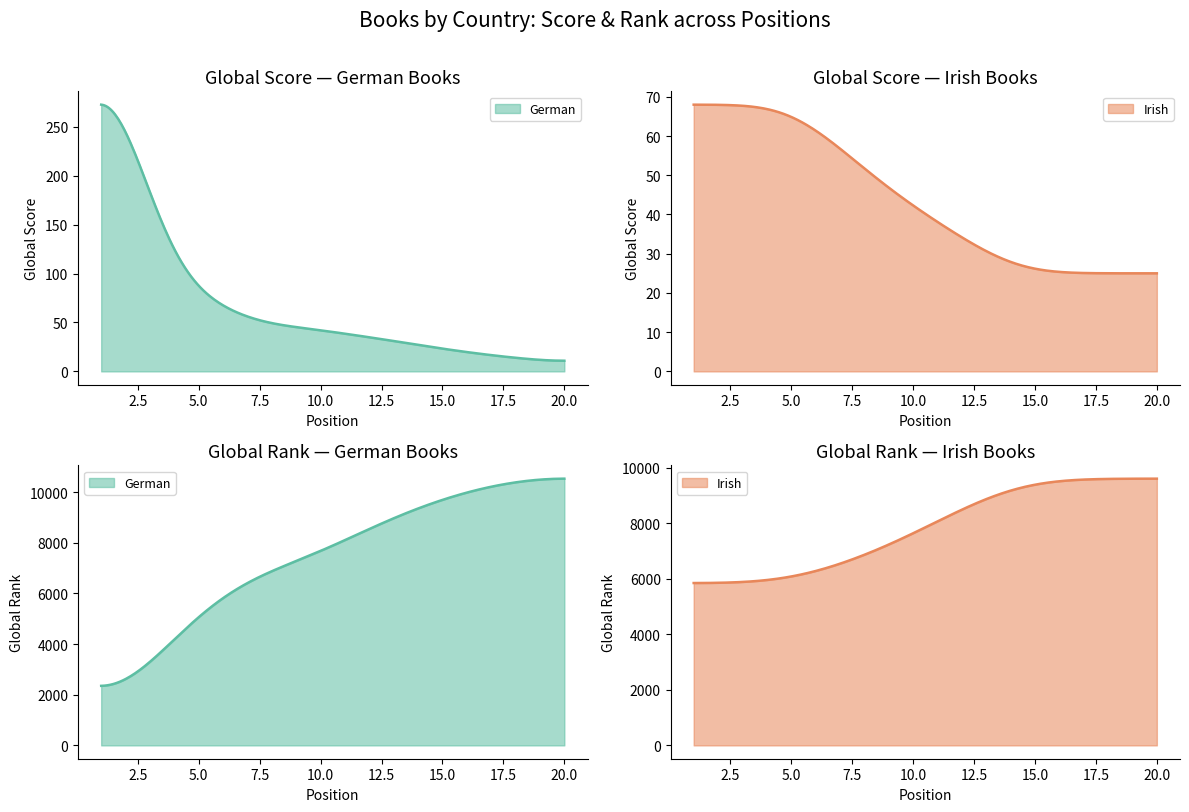

At 19, list the series in order from smallest to largest.

Global Score, Global Rank